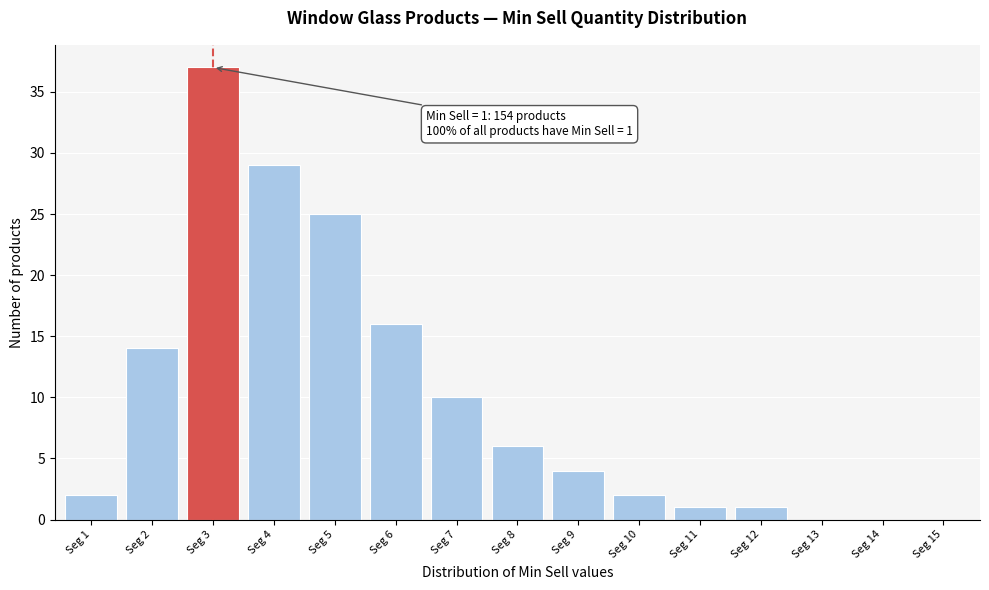

Reading left to right, transcribe all the data shown in this chart.

Seg 1=2	Seg 2=14	Seg 3=37	Seg 4=29	Seg 5=25	Seg 6=16	Seg 7=10	Seg 8=6	Seg 9=4	Seg 10=2	Seg 11=1	Seg 12=1	Seg 13=0	Seg 14=0	Seg 15=0